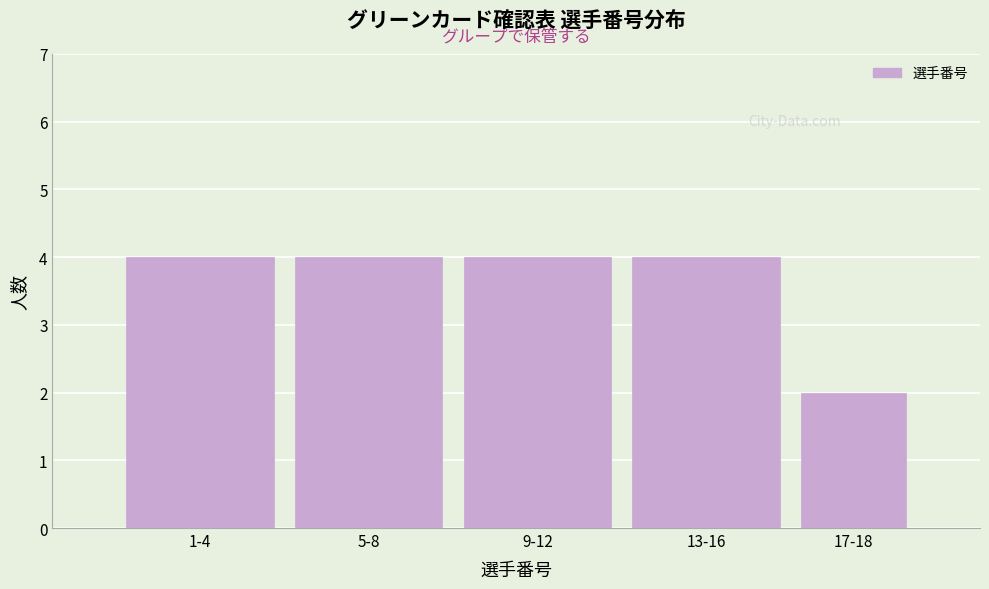

Reading left to right, what are all the values shown in this chart?

1-4=4	5-8=4	9-12=4	13-16=4	17-18=2